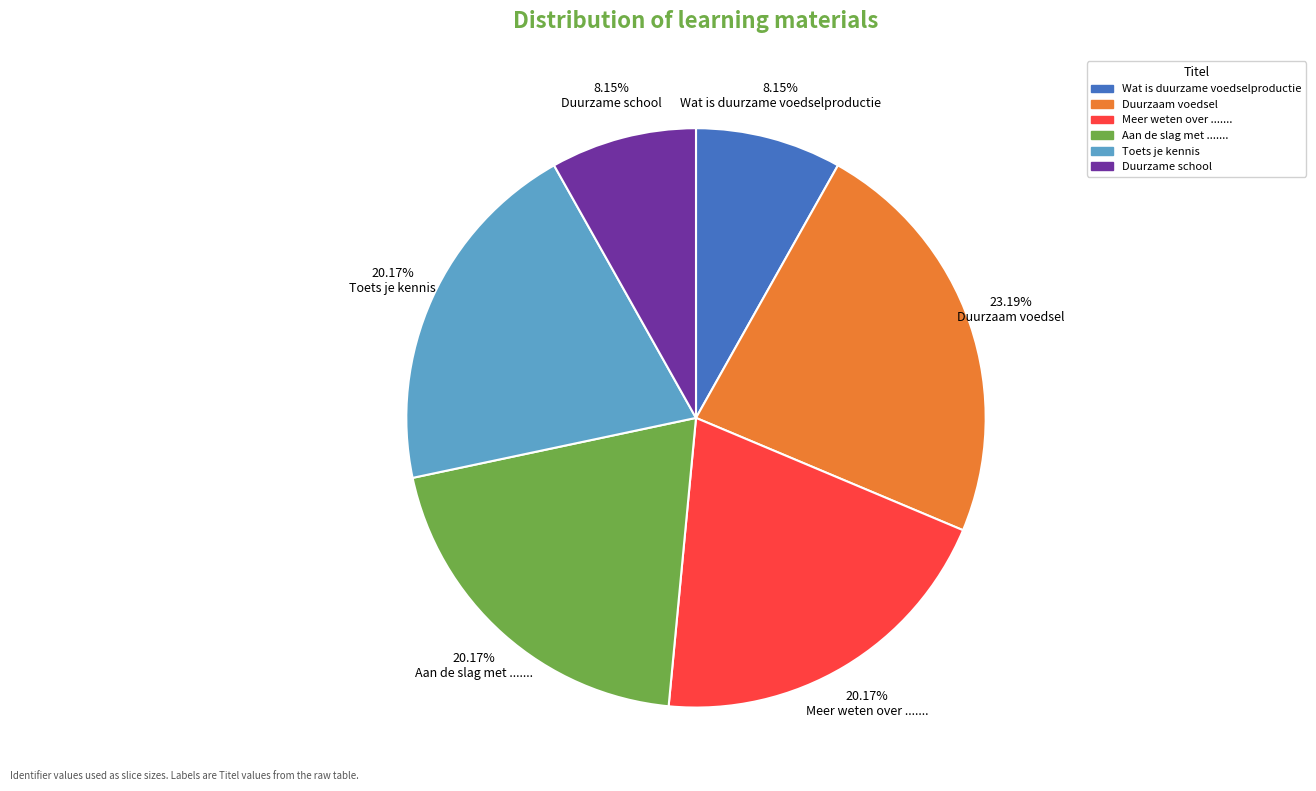

Is the sum of 20.17% Meer weten over ....... and 20.17% Toets je kennis greater than half?

No